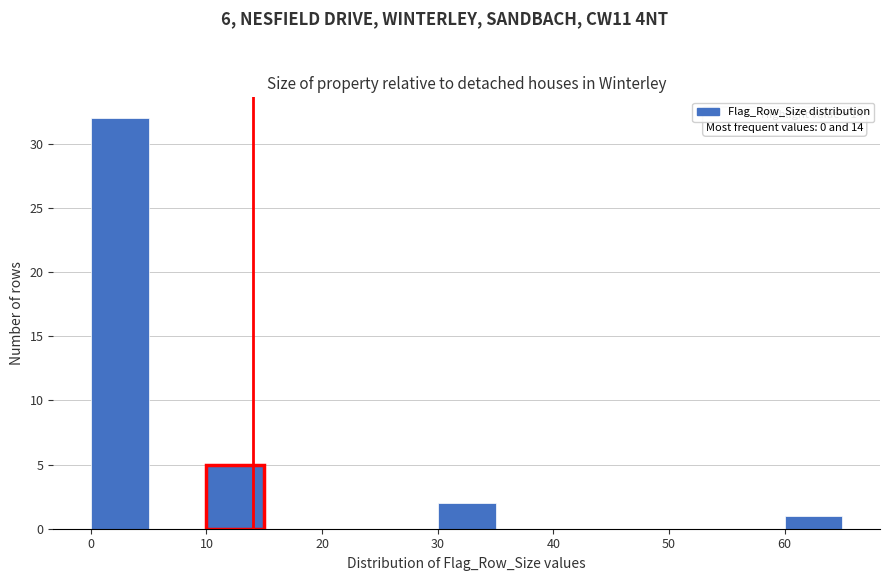

Over which range of the x-axis is the bar tallest?

0 to 5